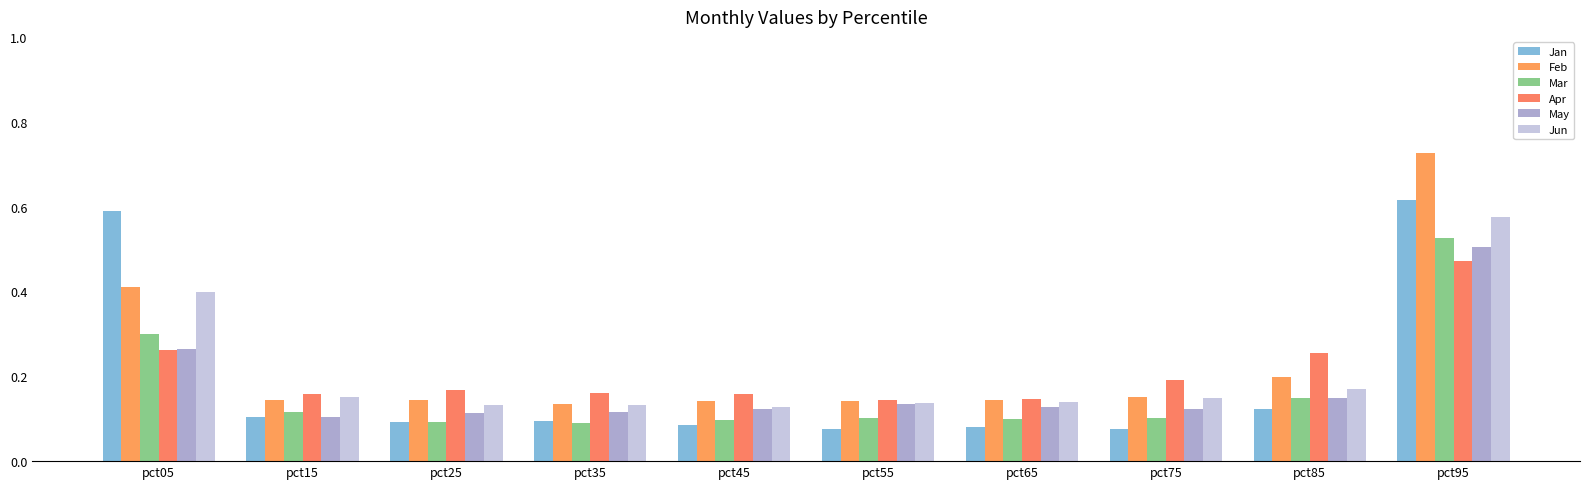

What is the value of the Jan bar at the 3rd from the left?

0.1